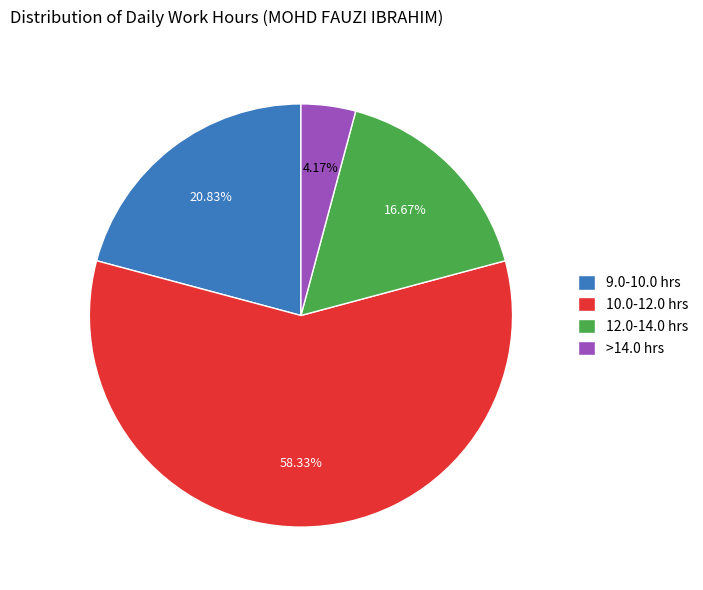

Combined, do 10.0-12.0 hrs and >14.0 hrs account for over 50%?

Yes